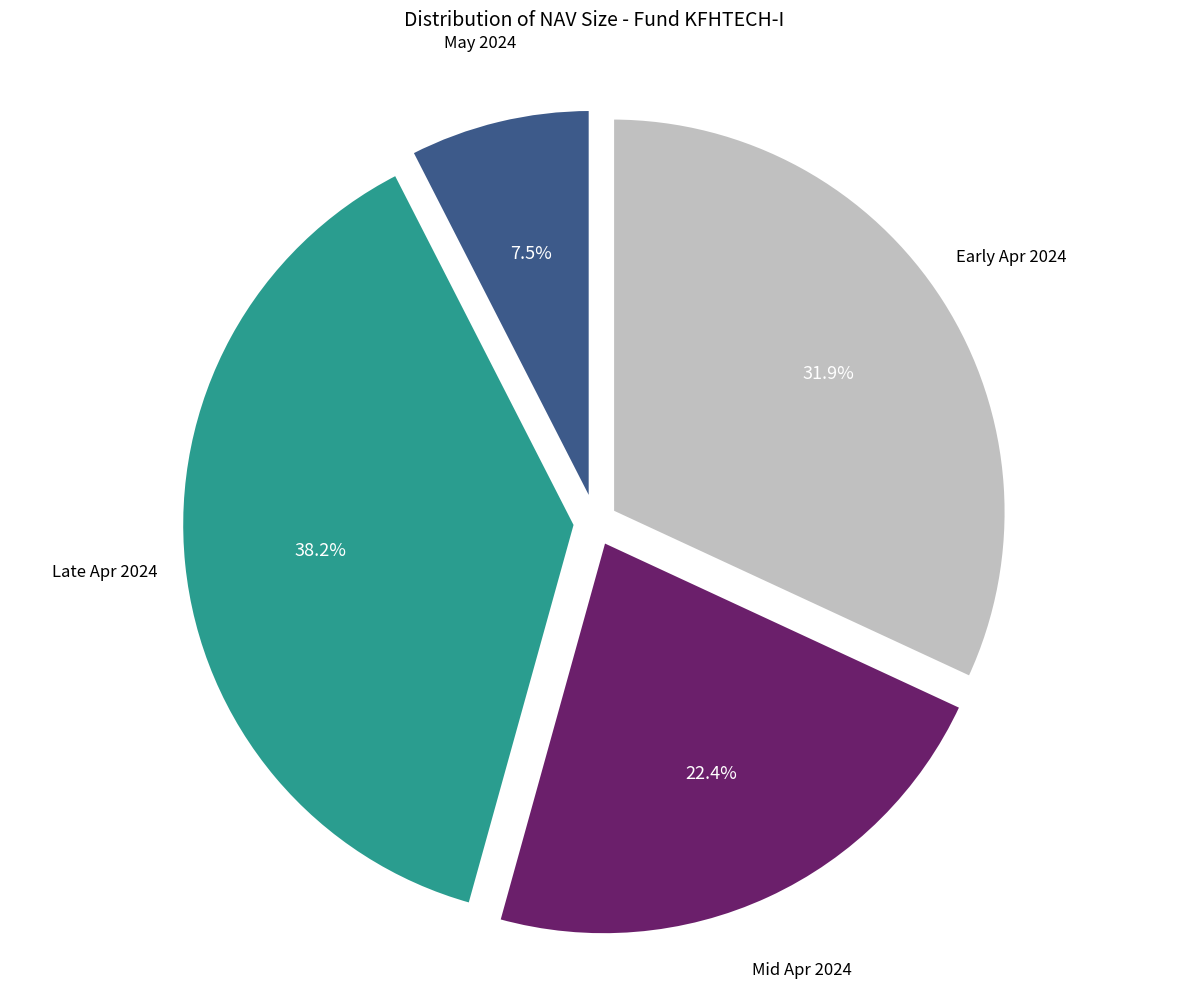

Is there a majority slice in this chart?

No